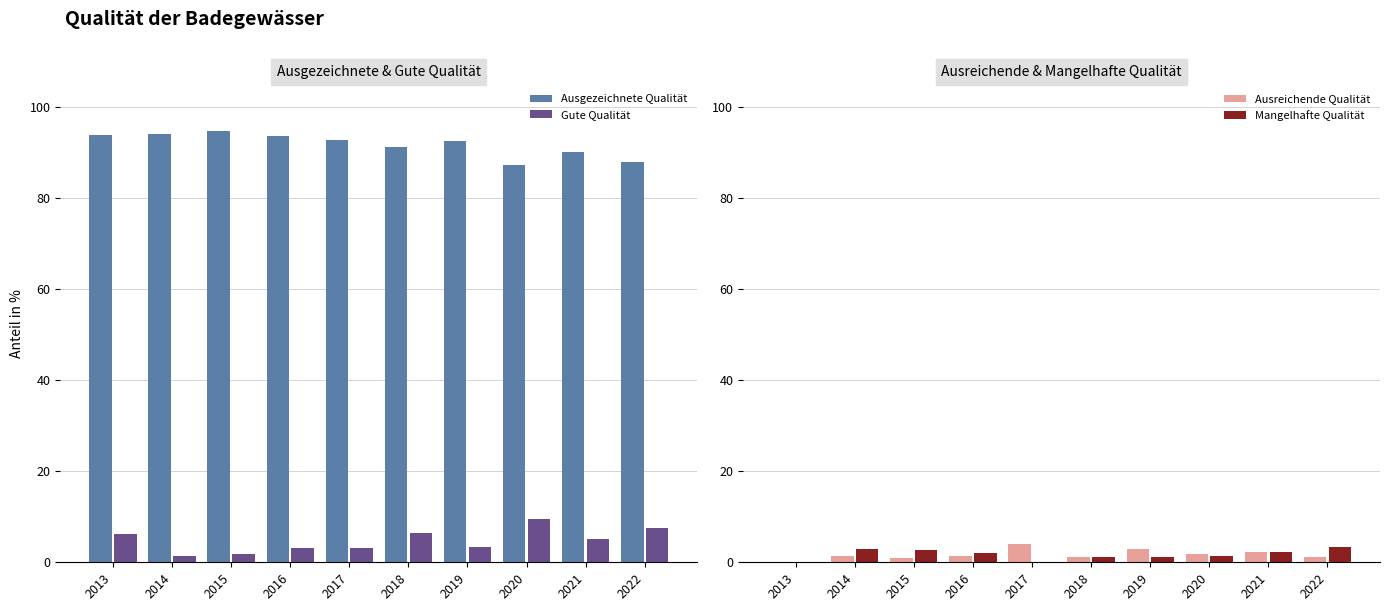

Reading left to right, extract all data points from this chart.

Ausgezeichnete Qualität: 2013=93.8	2014=94.1	2015=94.8	2016=93.5	2017=92.8	2018=91.1	2019=92.5	2020=87.2	2021=90.2	2022=87.9
Gute Qualität: 2013=6.2	2014=1.5	2015=1.7	2016=3.2	2017=3.2	2018=6.3	2019=3.5	2020=9.6	2021=5.2	2022=7.5
Ausreichende Qualität: 2013=0.0	2014=1.5	2015=0.9	2016=1.3	2017=4.0	2018=1.3	2019=2.9	2020=1.9	2021=2.3	2022=1.1
Mangelhafte Qualität: 2013=0.0	2014=2.9	2015=2.6	2016=1.9	2017=0.0	2018=1.3	2019=1.2	2020=1.3	2021=2.3	2022=3.4